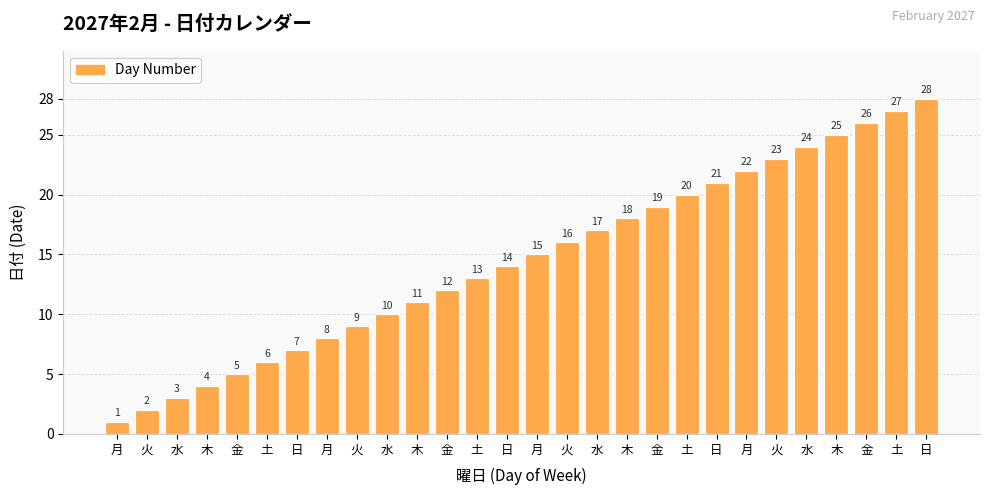

Reading right to left, transcribe all the data shown in this chart.

日=28	土=27	金=26	木=25	水=24	火=23	月=22	日=21	土=20	金=19	木=18	水=17	火=16	月=15	日=14	土=13	金=12	木=11	水=10	火=9	月=8	日=7	土=6	金=5	木=4	水=3	火=2	月=1